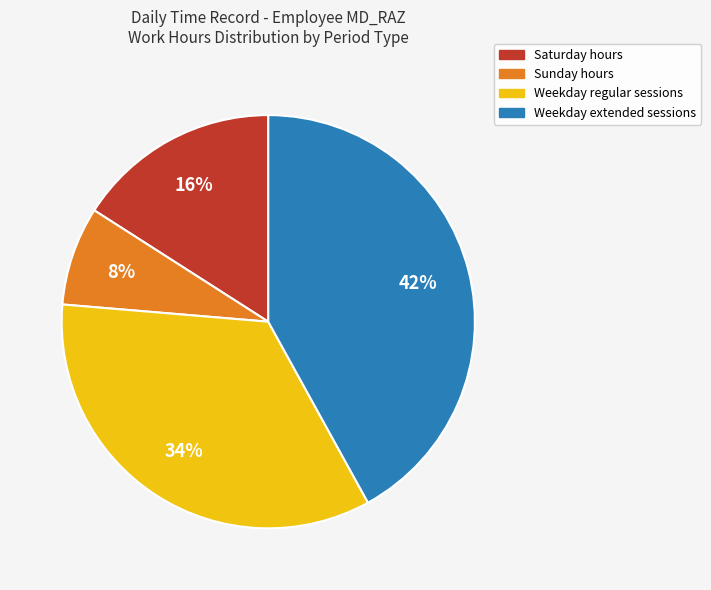

Count the number of slices in the pie.

4